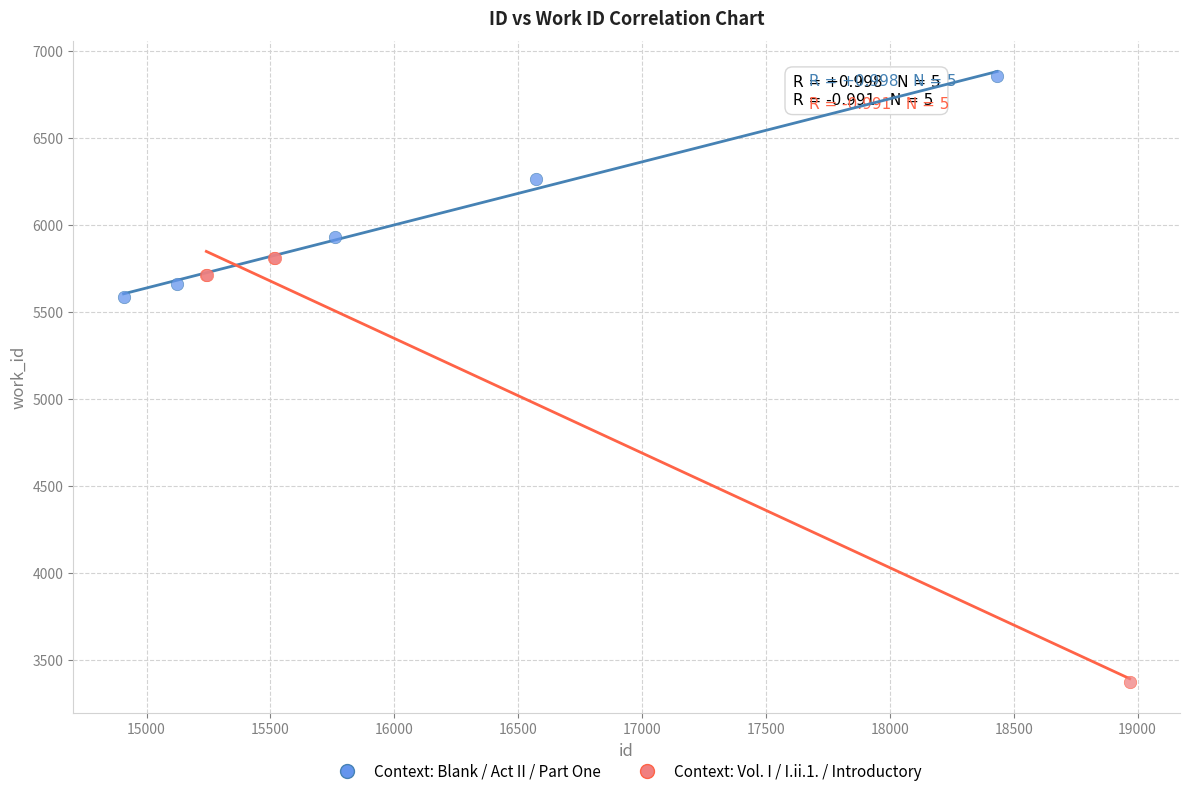

What are all the series names shown in the legend?

Context: Blank / Act II / Part One, Context: Vol. I / I.ii.1. / Introductory